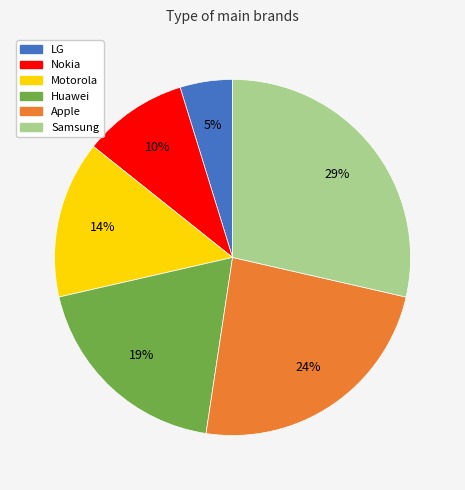

Combined, do LG and Samsung account for over 50%?

No